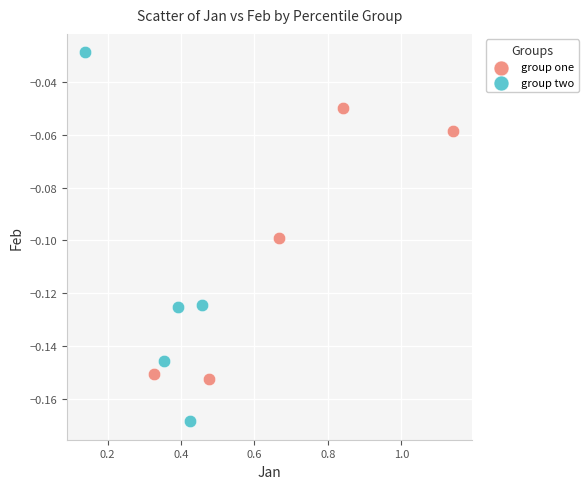

Which series has the largest Y range (max minus min)?

group two